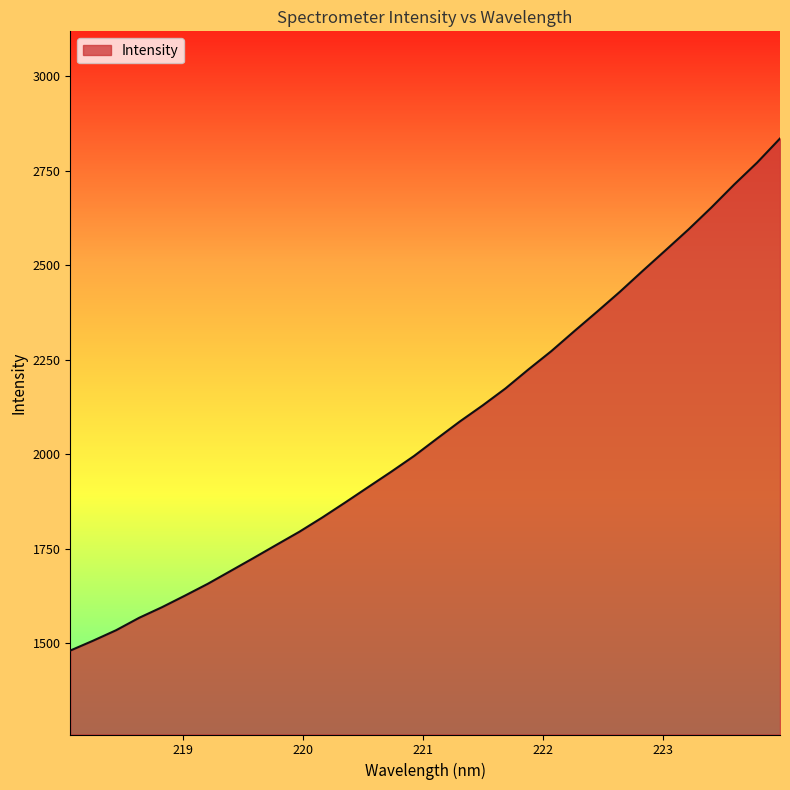

How many values are below 2041?

16